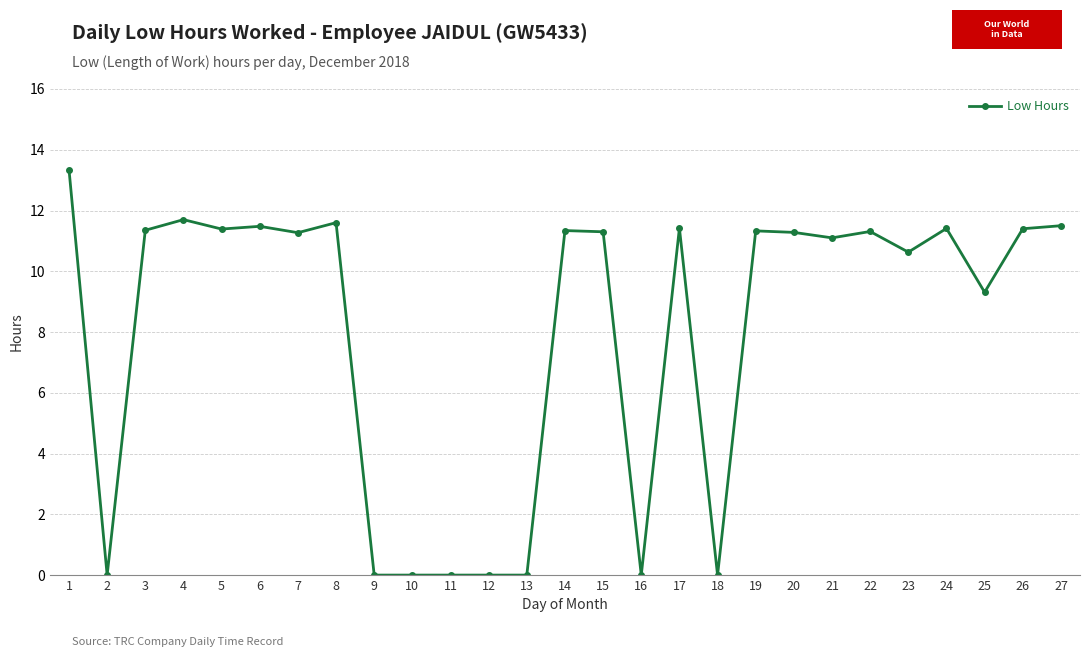

Where is the data nearest to the value 6?

25